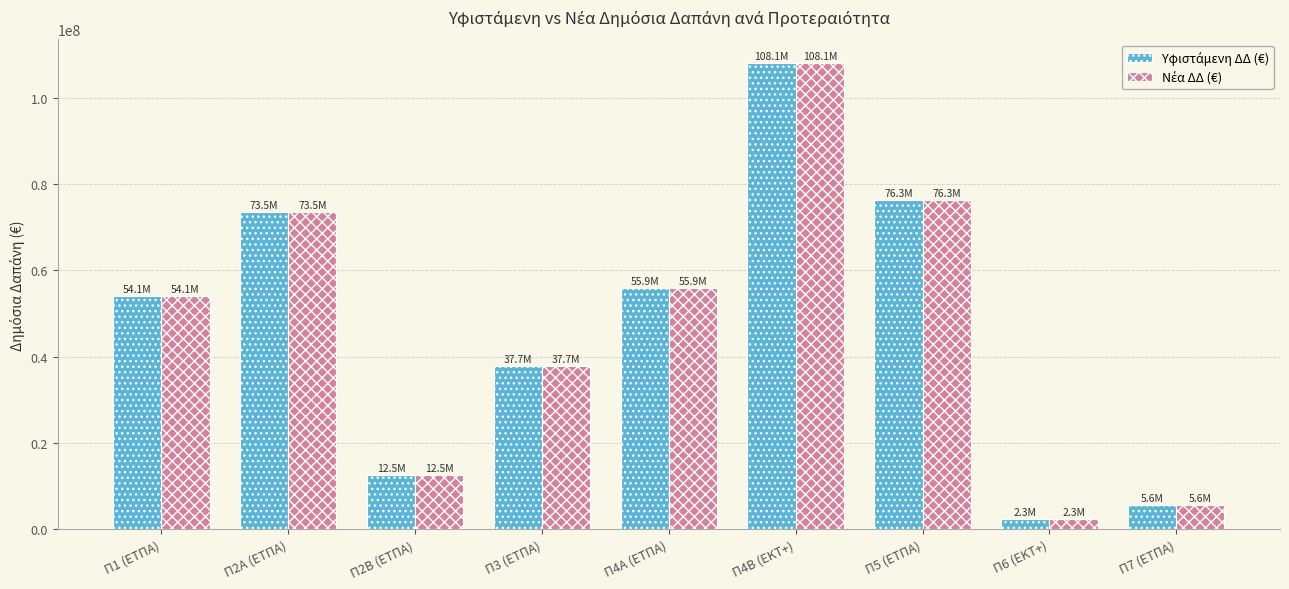

At which category is the sum across all series the highest?

Π4Β (ΕΚΤ+)